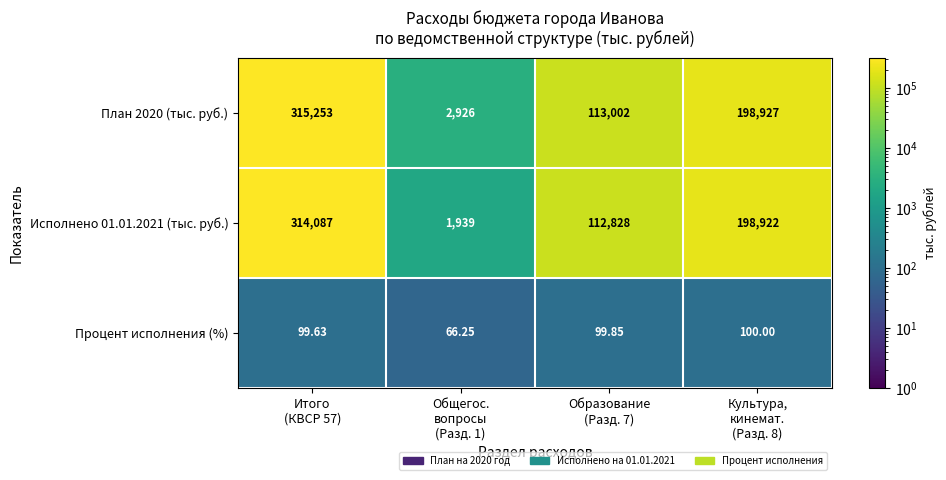

What is the total value across all series at Образование
(Разд. 7)?

225929.9